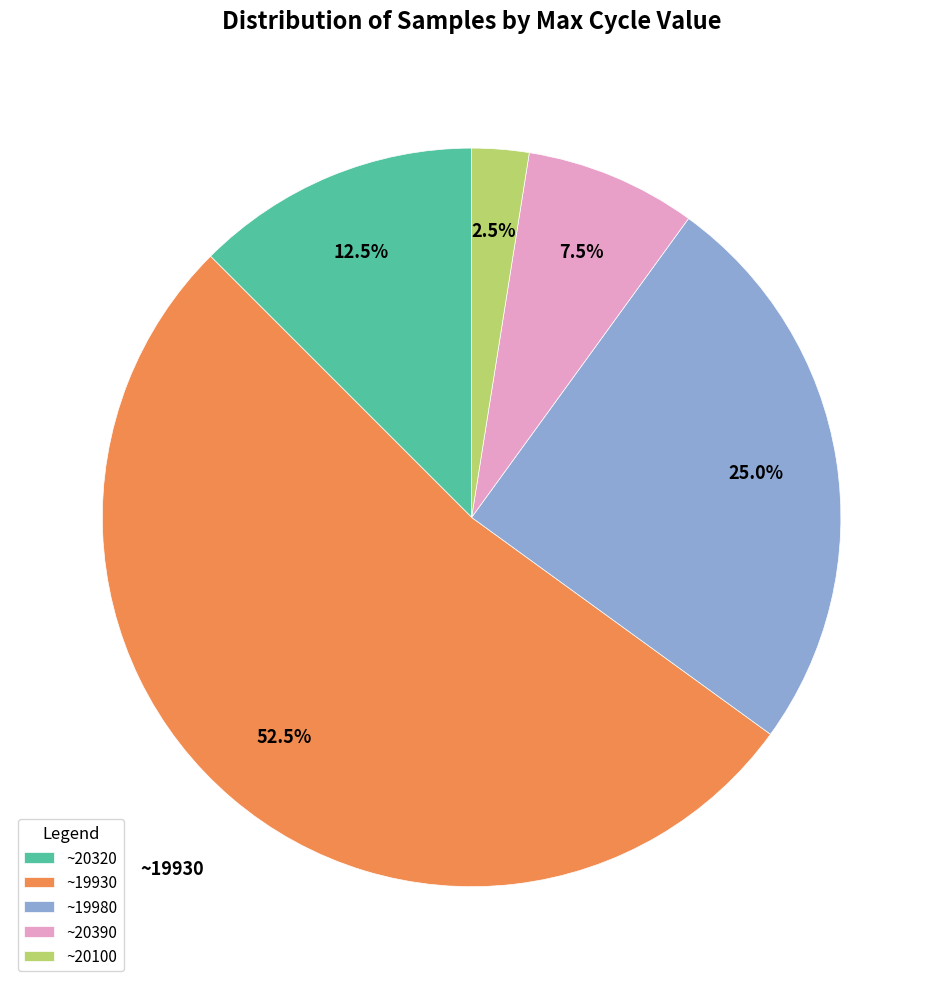

Which category has the biggest portion of the pie?

~19930